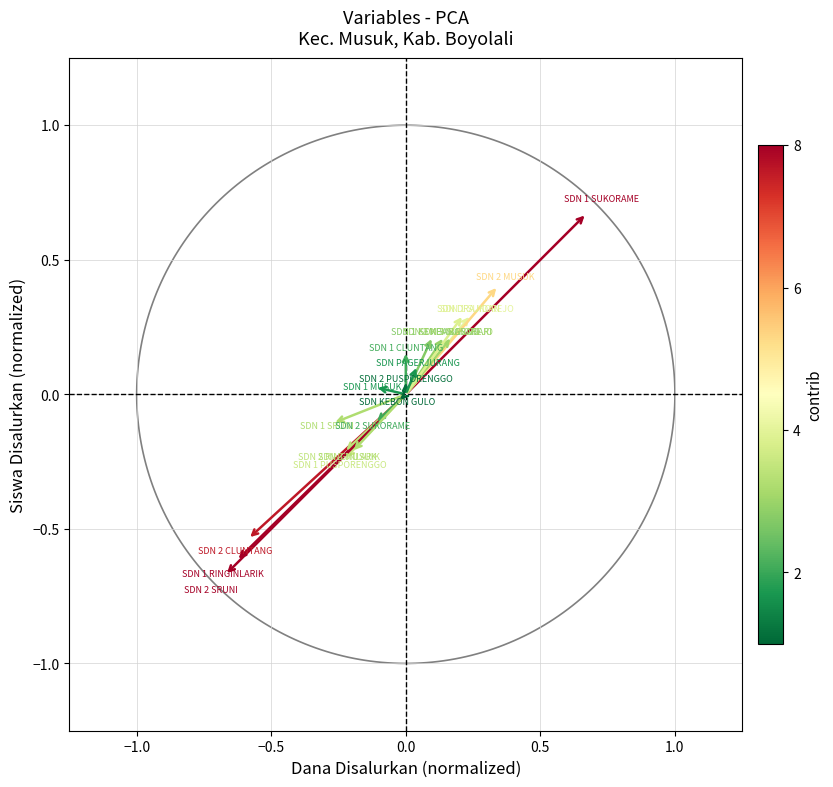

What is the range of Y values (max minus min)?

1.3